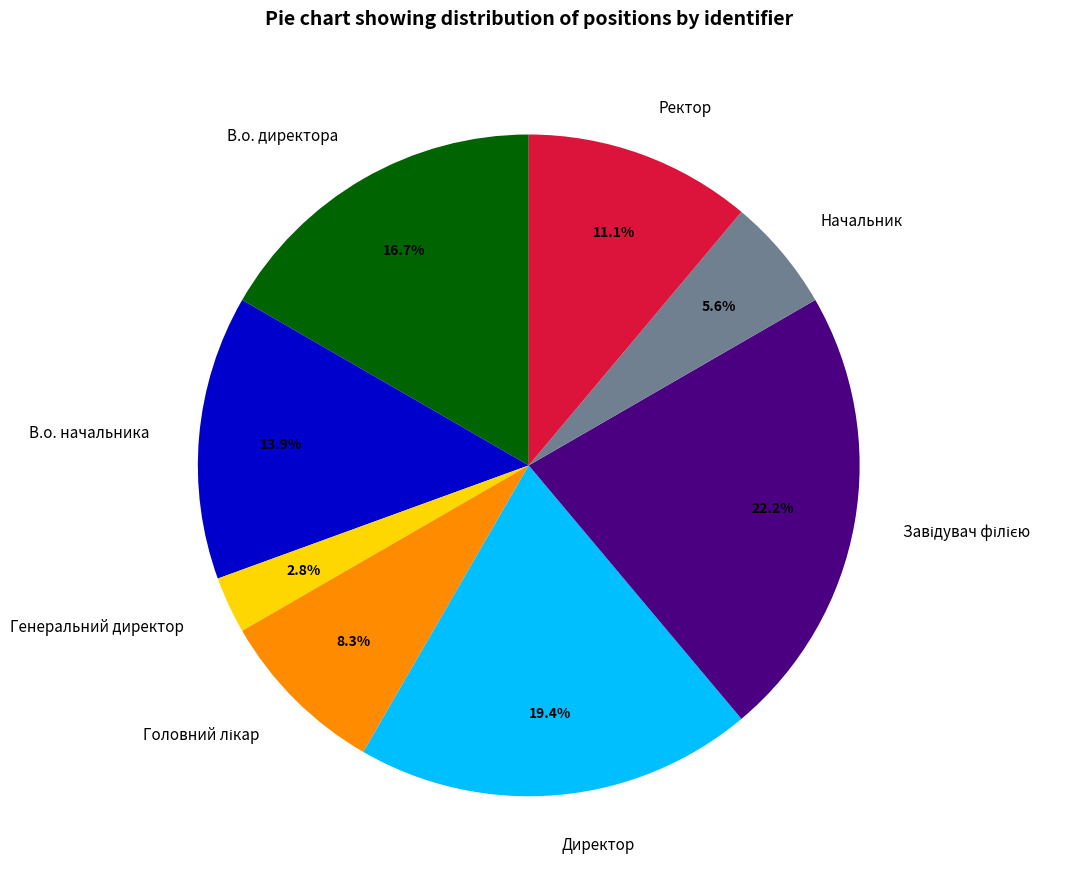

How much of the chart is everything except Начальник?

94.4%